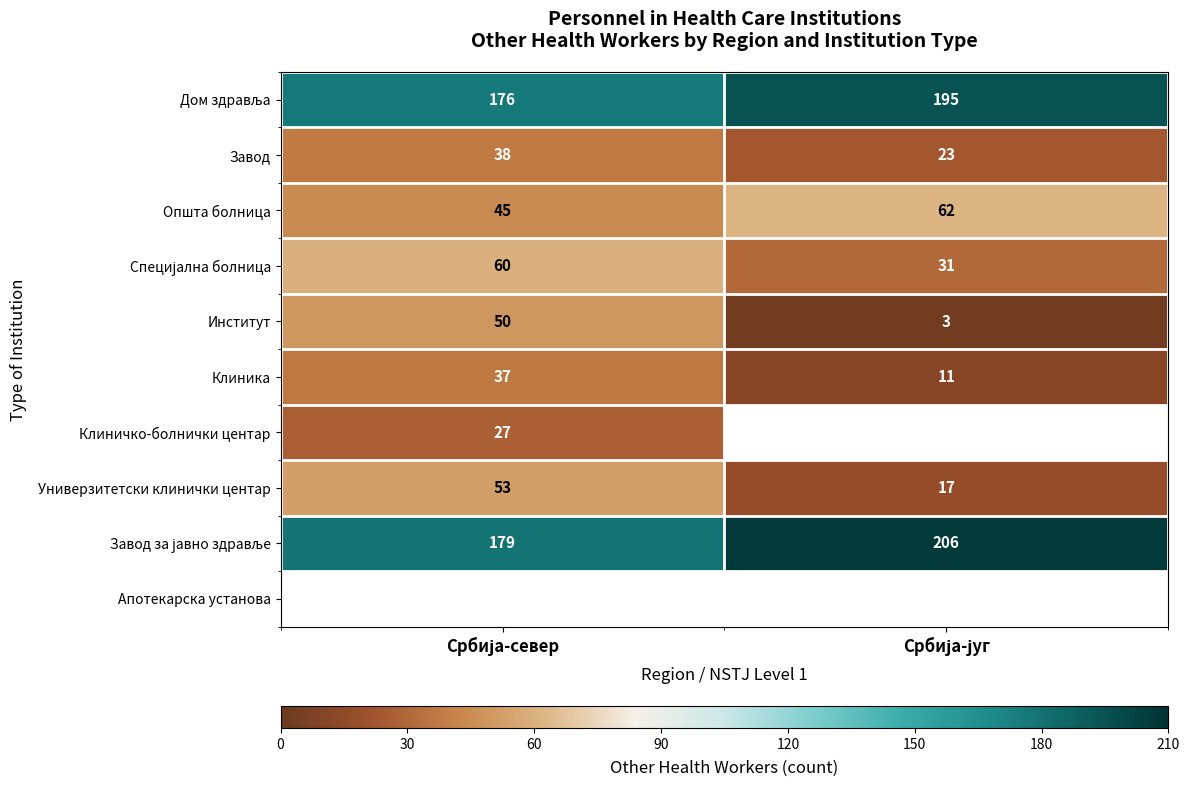

What is the difference between the maximum and minimum values in the Клиника series?

26